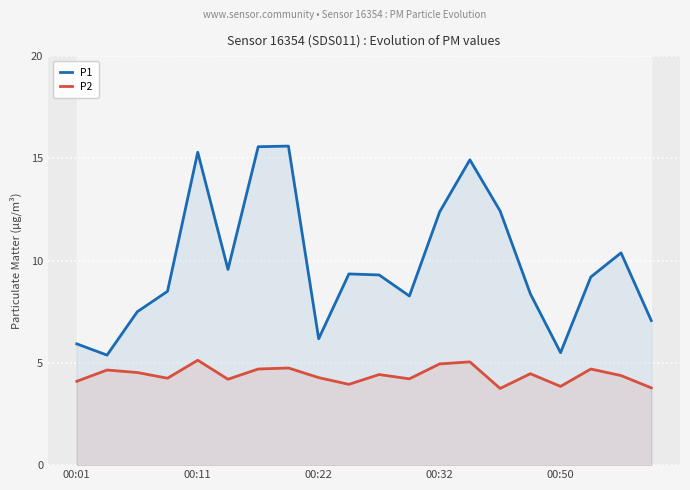

List the series in order of their overall mean, highest first.

P1, P2